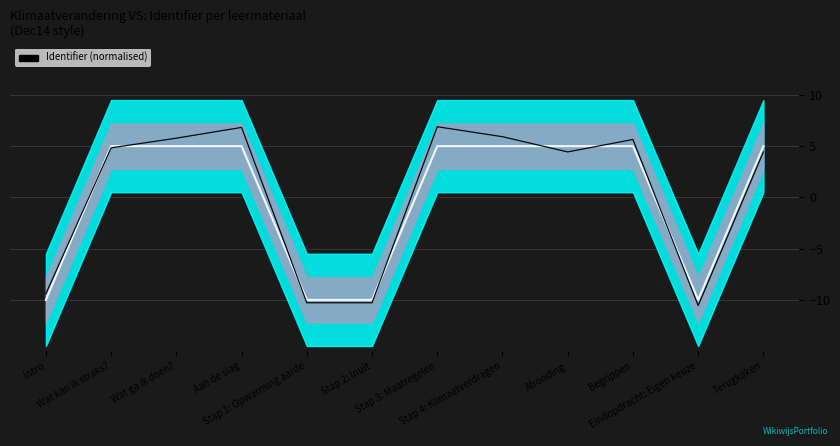

How many lines are shown in the chart?

2